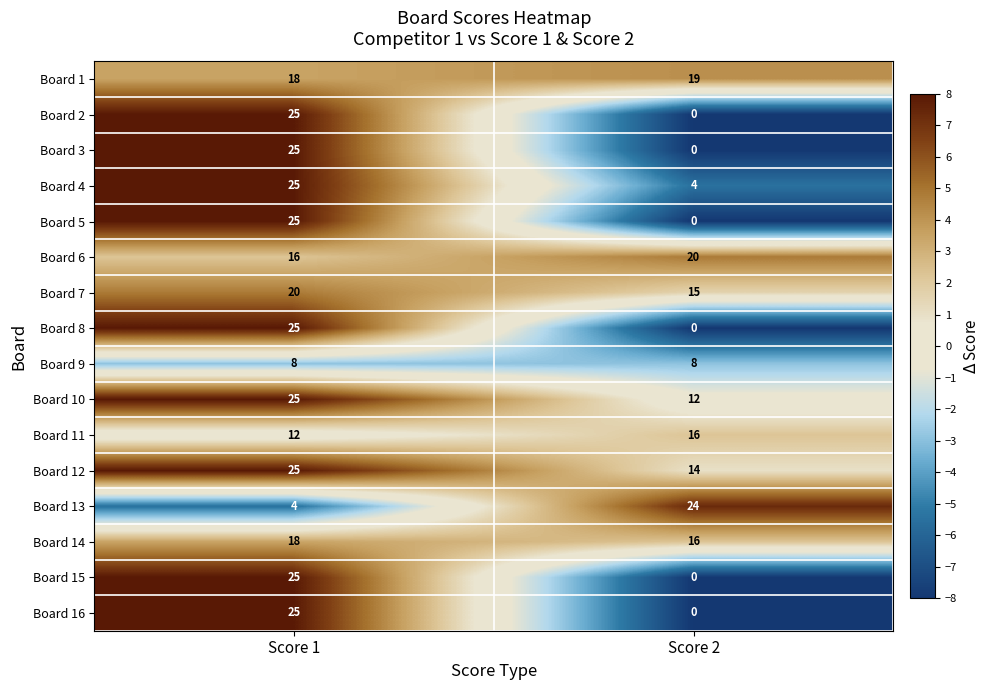

Which category has the lowest value in the Board 15 series?

Score 2